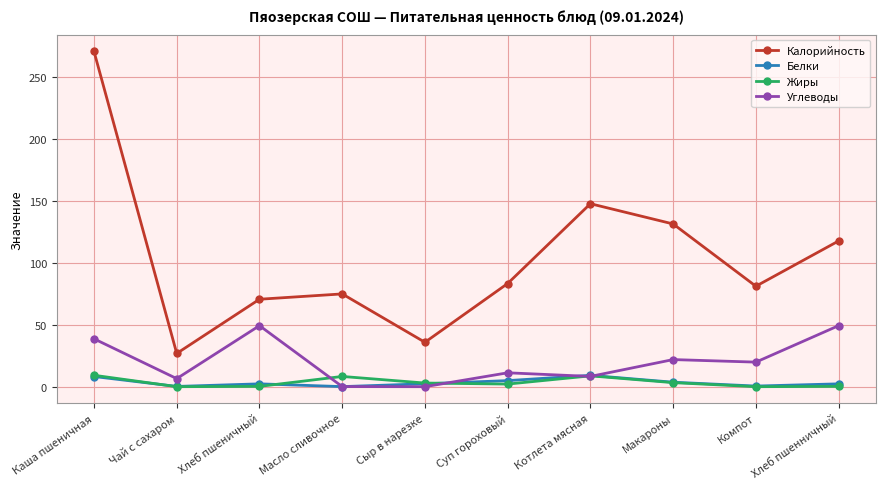

What is the greatest value displayed?

270.3